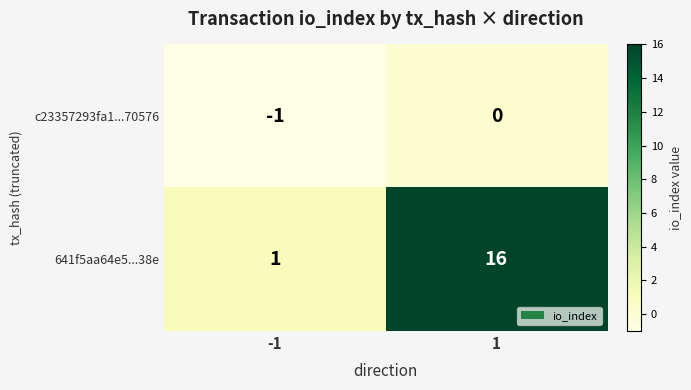

List the series in order of their overall mean, lowest first.

c23357293fa1...70576, 641f5aa64e5...38e